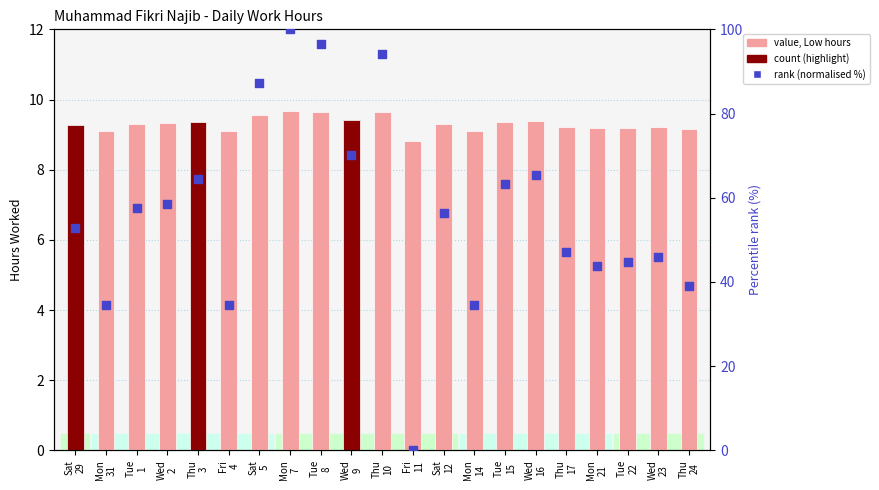

Which series reaches the maximum Y coordinate?

rank (normalised %)